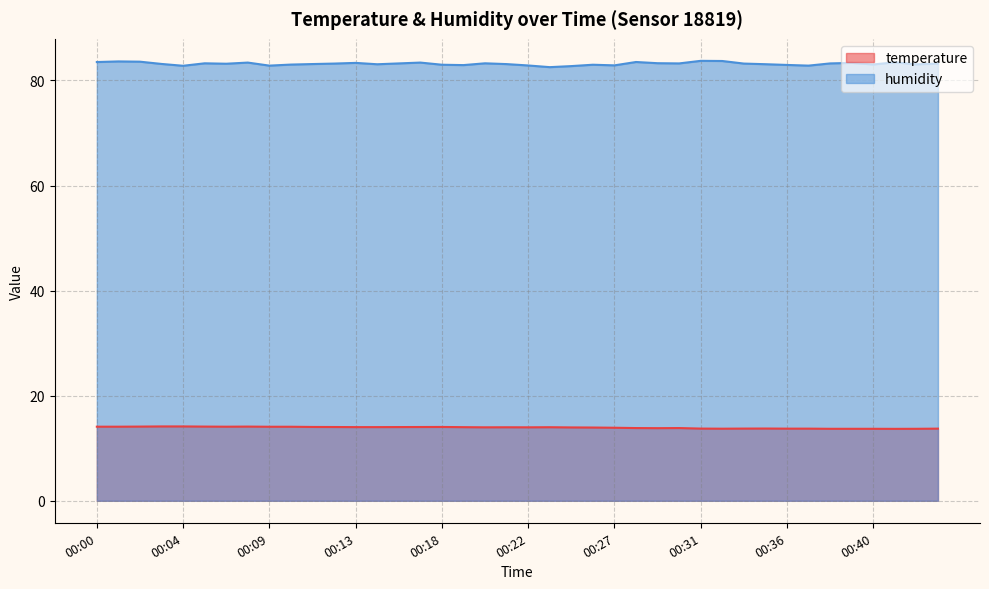

How many lines are shown in the chart?

2